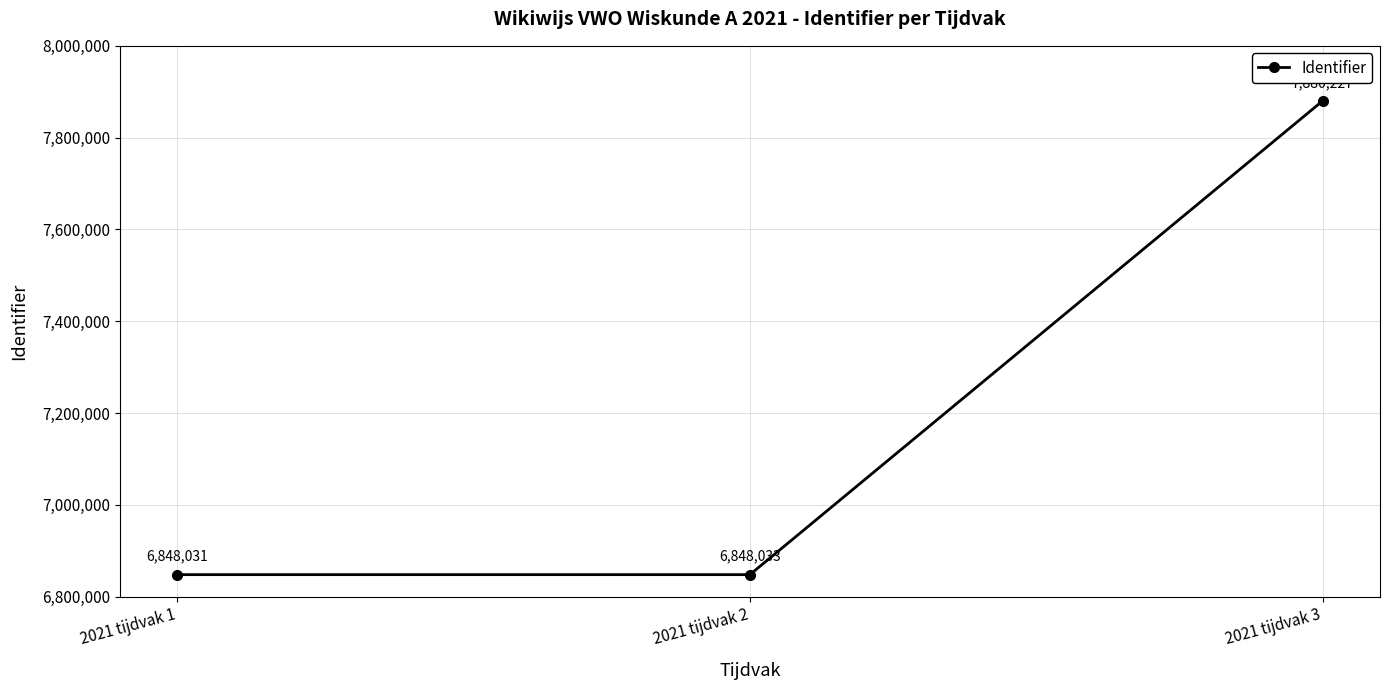

What value does the data have at 2021 tijdvak 3?

7880227